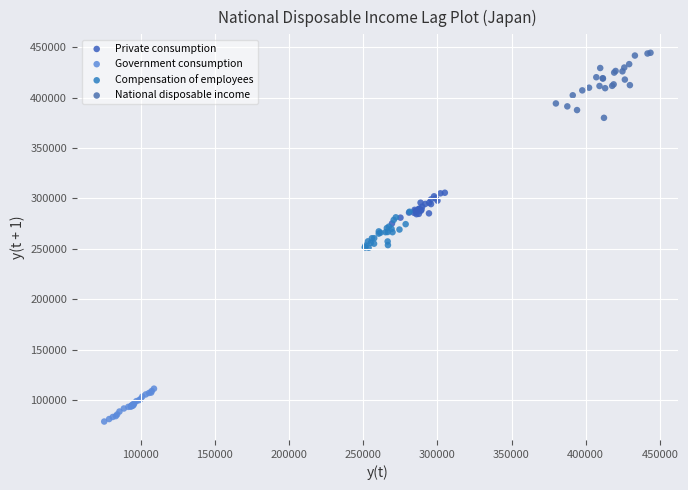

Which series has the widest spread of Y values?

National disposable income